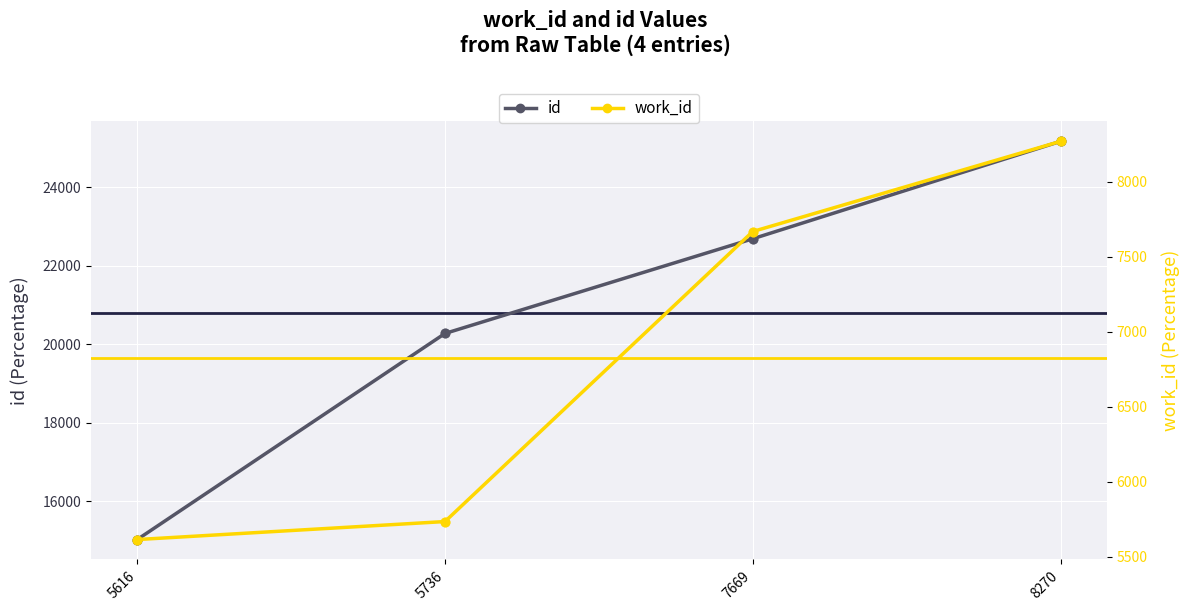

Which series has the largest total across all categories?

id